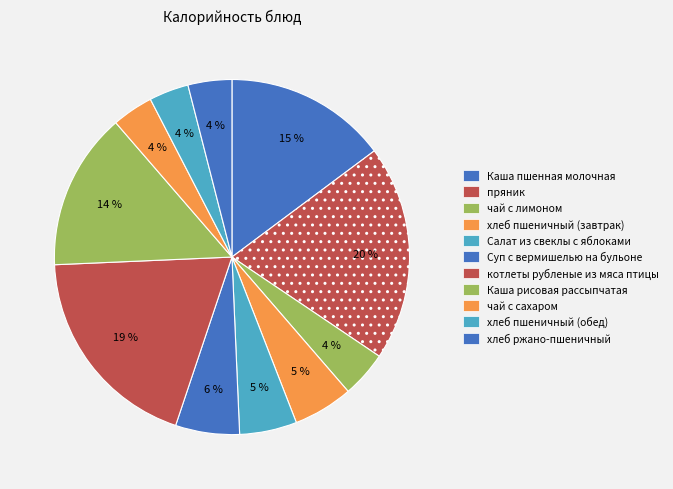

Is it true that чай с лимоном is 4% of the pie?

True